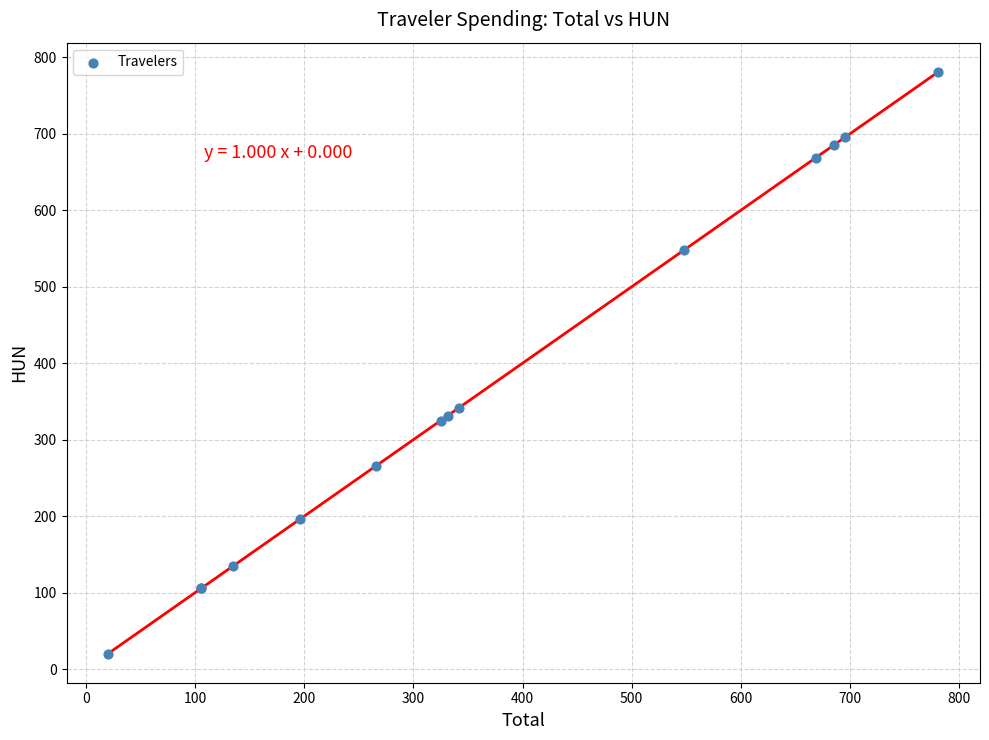

What Y value in the scatter plot is closest to 400?

341.7